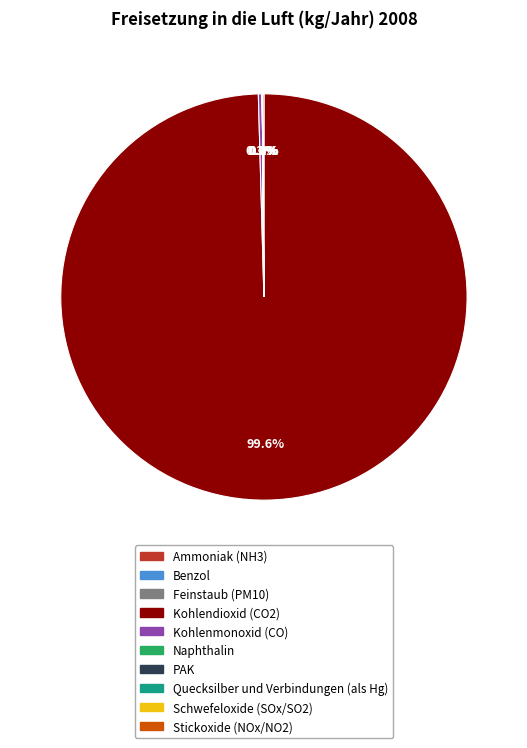

Is there any slice that represents more than half of the pie?

Yes